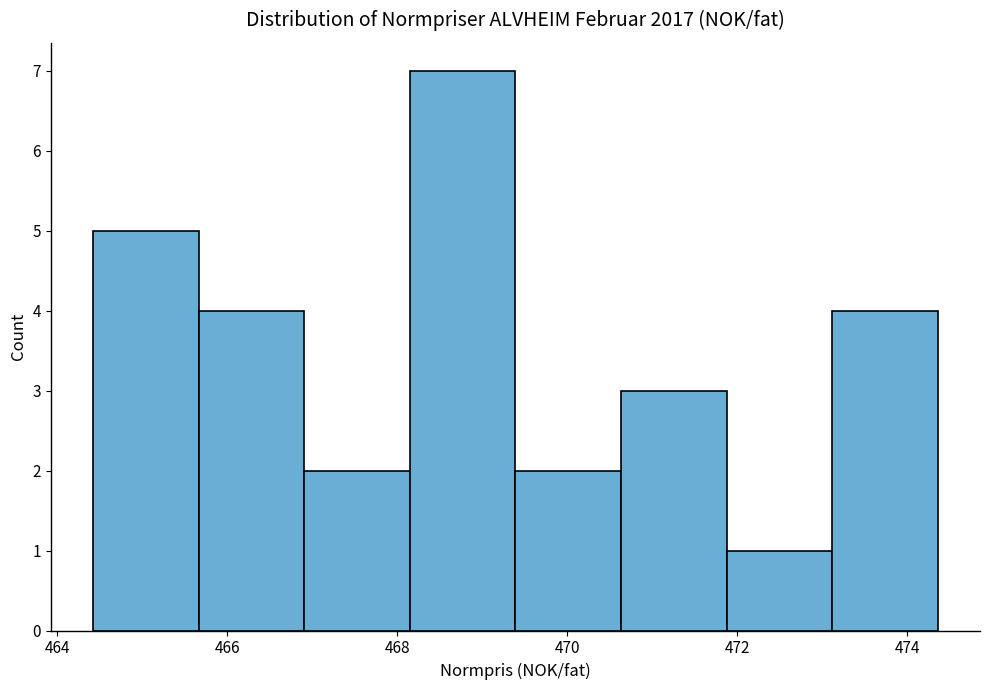

Over which range of the x-axis is the bar tallest?

468.2 to 469.4